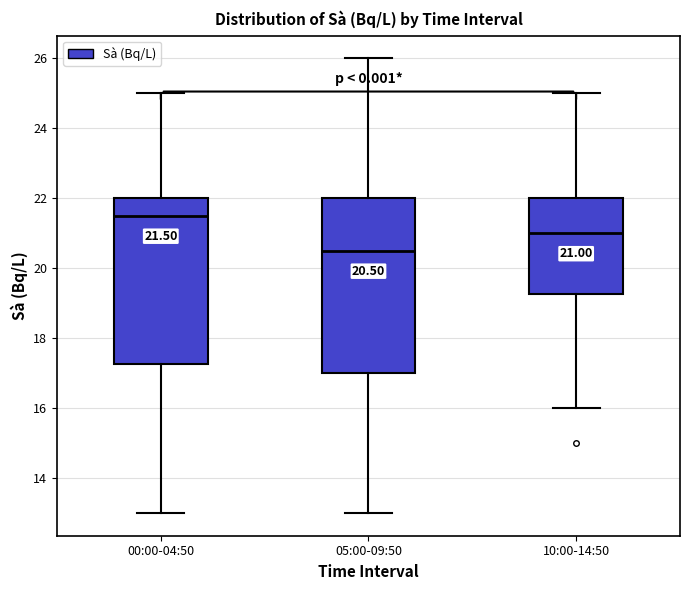

Which box's median line is the lowest?

05:00-09:50